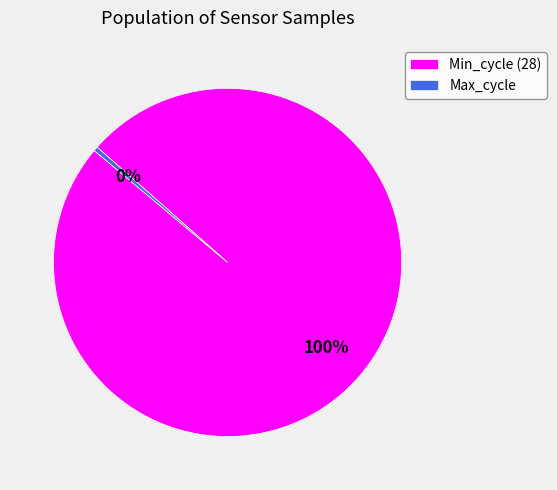

What is the largest slice in the pie chart?

Min_cycle (28)